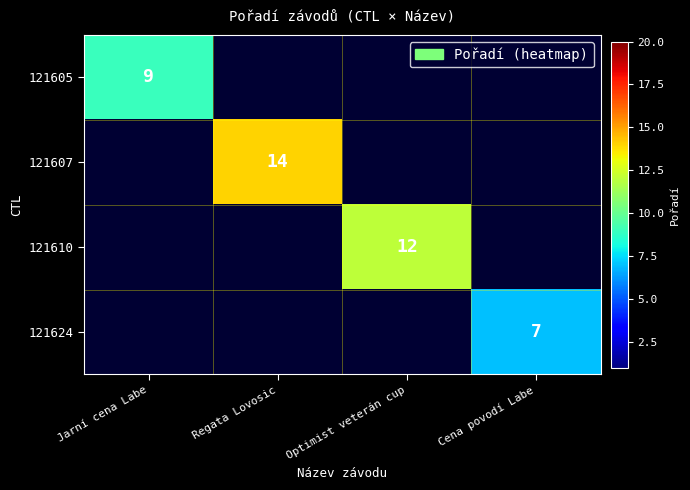

The value of 121605 at Jarní cena Labe is 12. True or false?

False